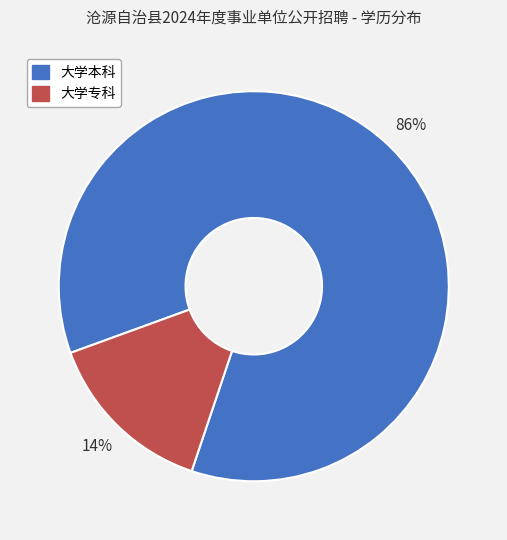

Which category has the smallest portion of the pie?

大学专科